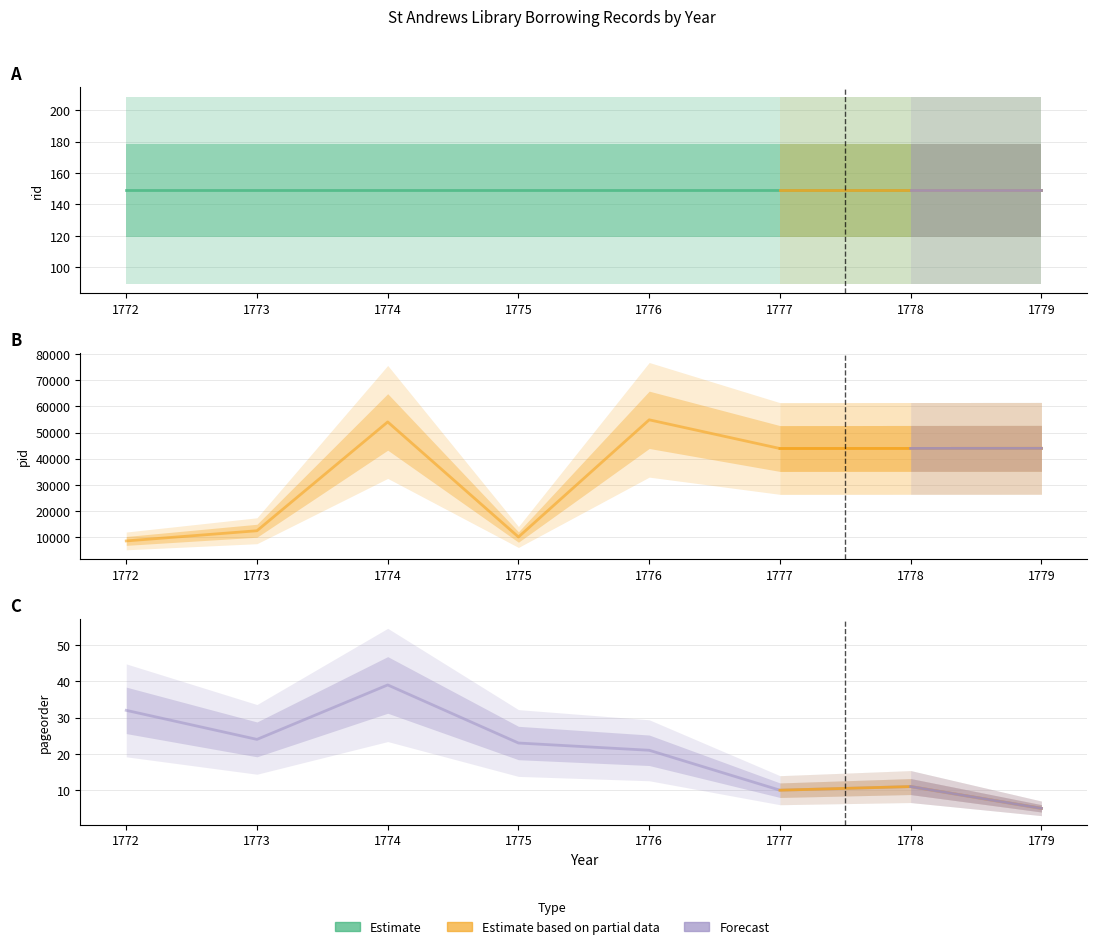

True or false: pageorder and pid intersect in this chart.

False